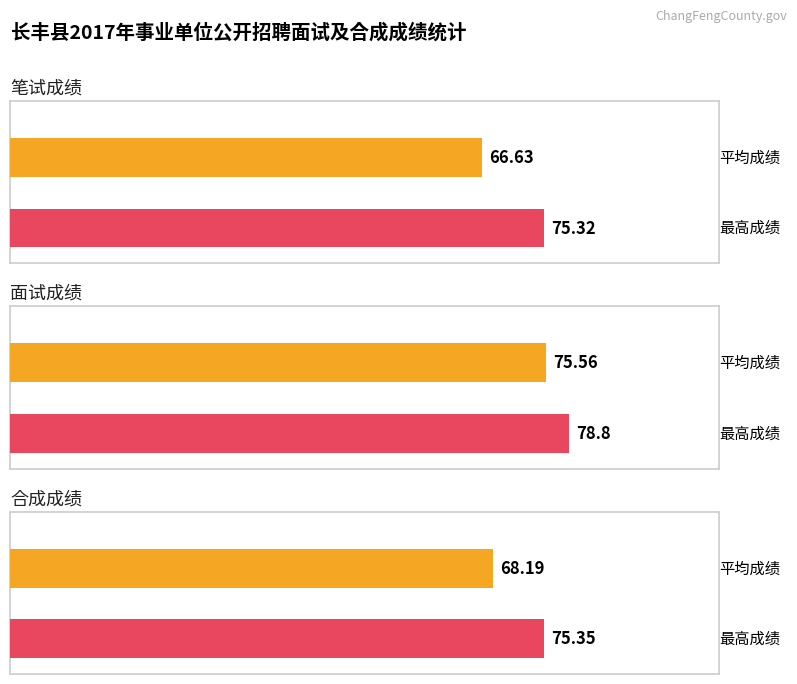

Which series has the largest total across all categories?

面试成绩